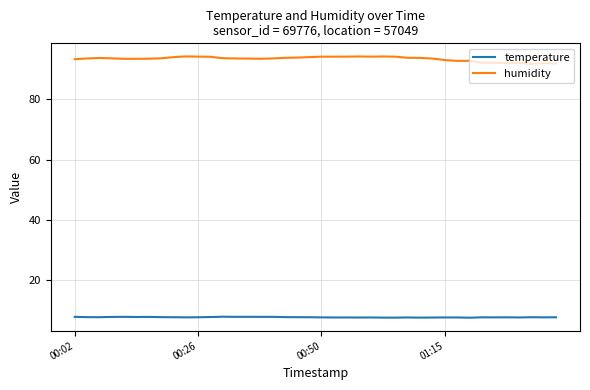

What is the lowest value of the humidity series?

91.7